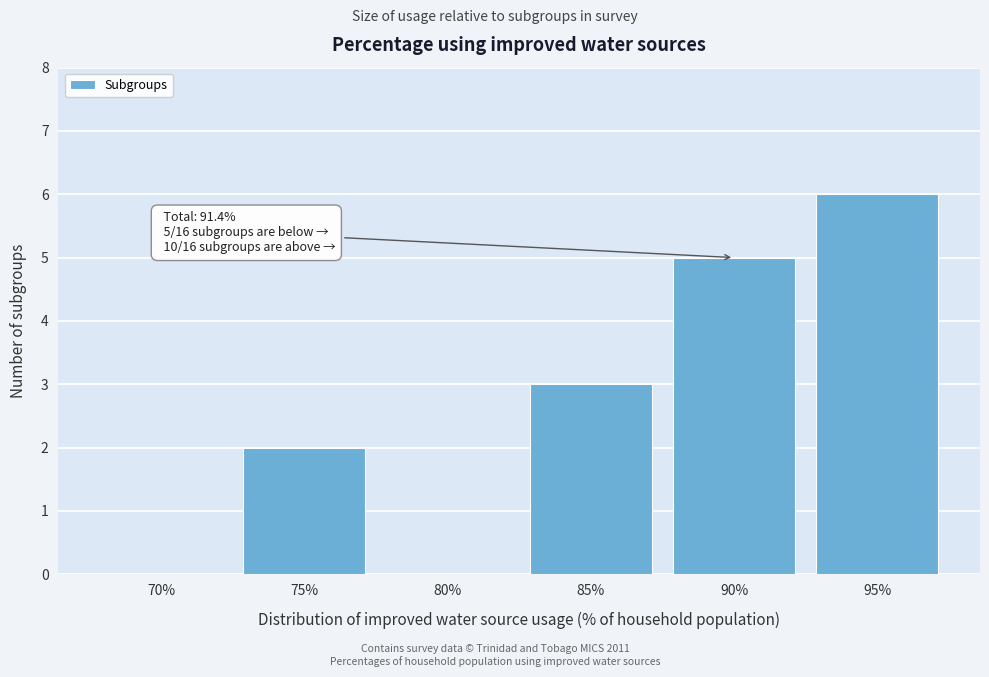

Reading left to right, what are all the values shown in this chart?

70%=0	75%=2	80%=0	85%=3	90%=5	95%=6